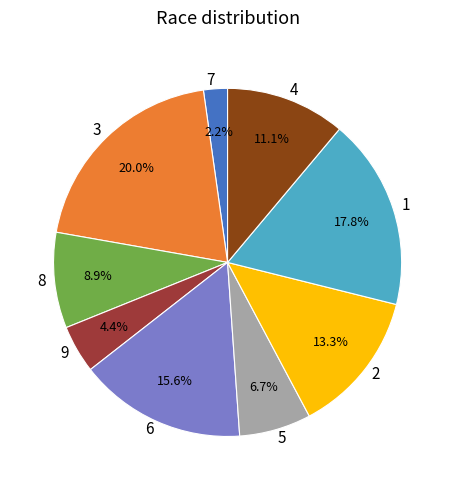

Rank the categories by value from lowest to highest.

7, 9, 5, 8, 4, 2, 6, 1, 3